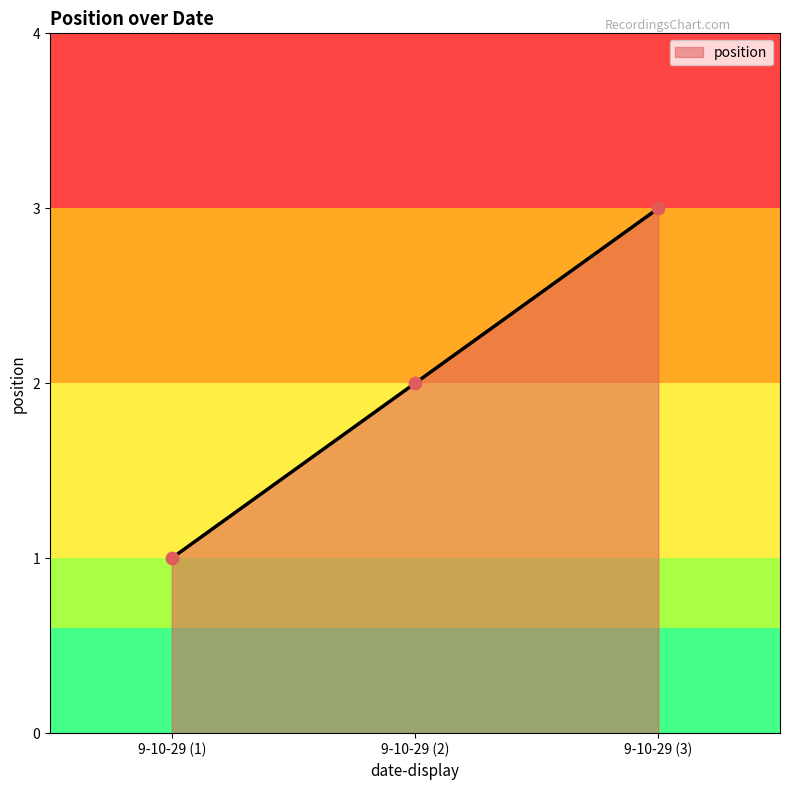

Which has a higher value, 9-10-29 (2) or 9-10-29 (3)?

9-10-29 (3)